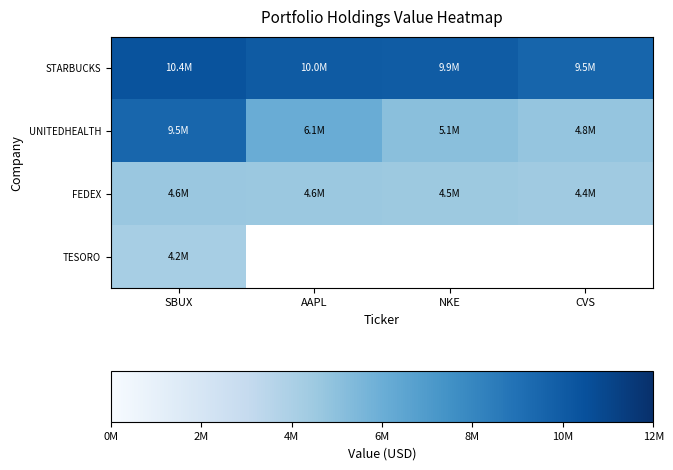

Rank the series by their average value, from highest to lowest.

STARBUCKS, UNITEDHEALTH, FEDEX, TESORO